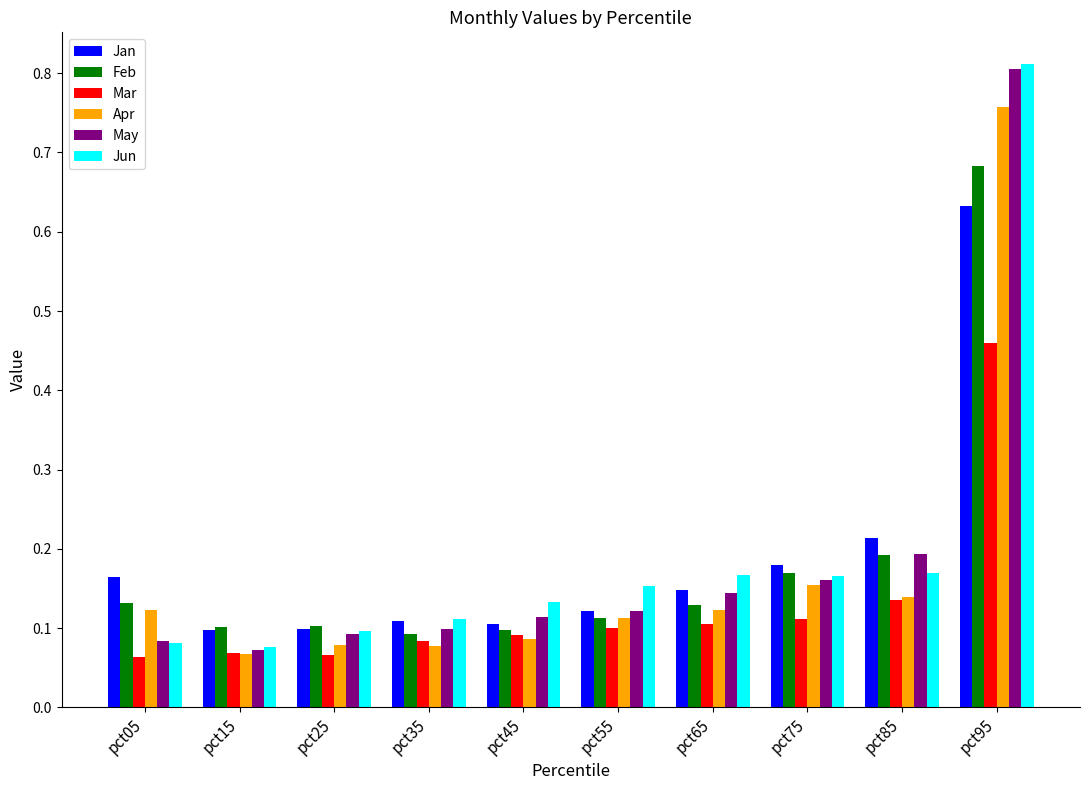

At which category is the sum across all series the highest?

pct95